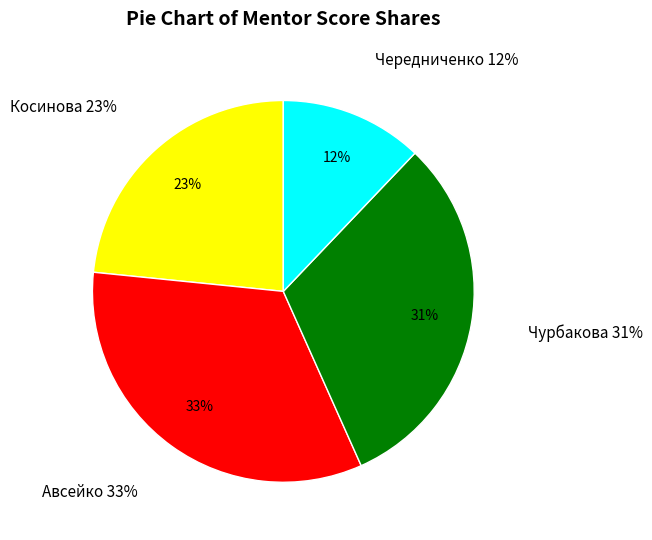

What is the change in value from Авсейко to Чередниченко?

-22